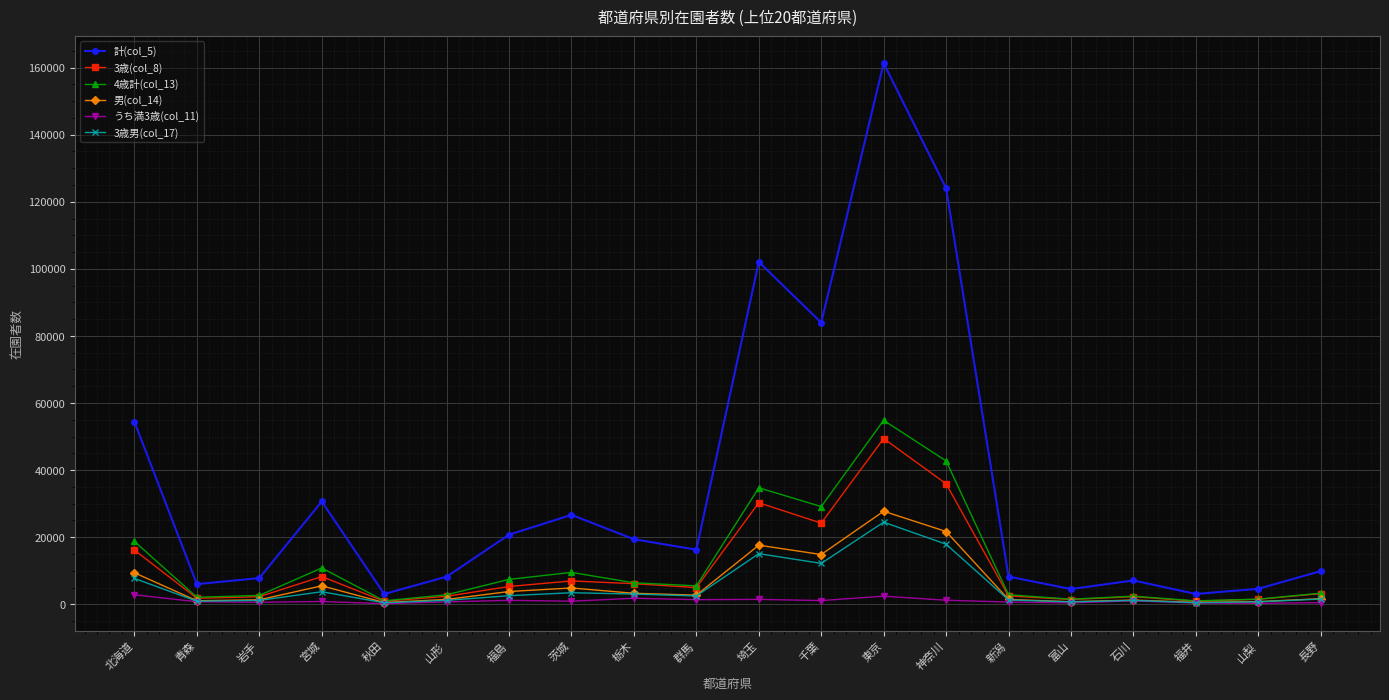

True or false: 計(col_5) and 男(col_14) cross at least once.

False